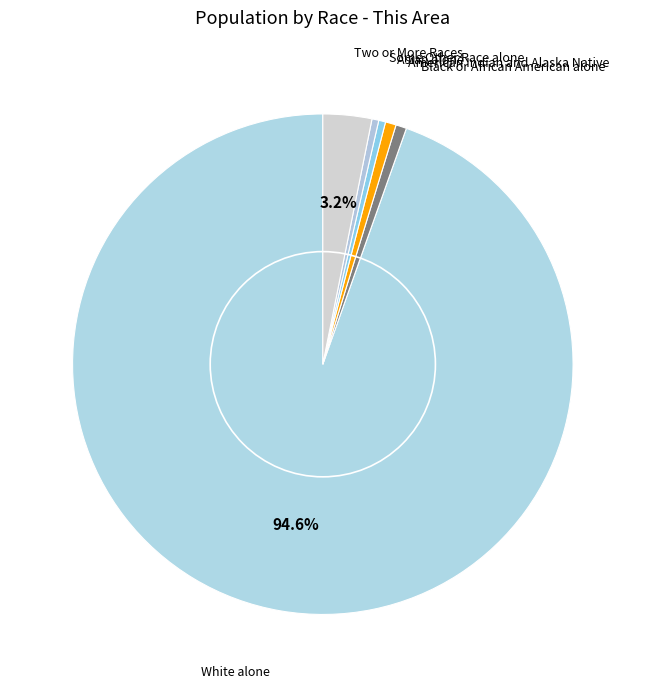

To the nearest percent, what is the difference between the largest and smallest slice percentages?

94%